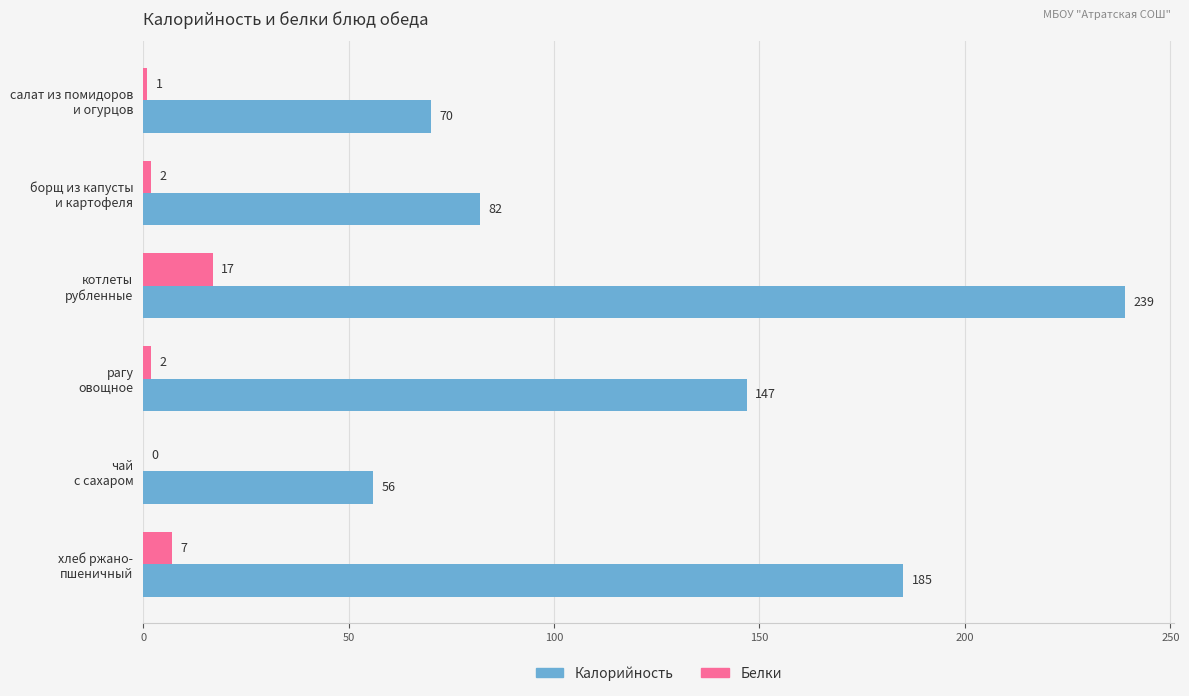

What is the maximum value shown in the chart?

239